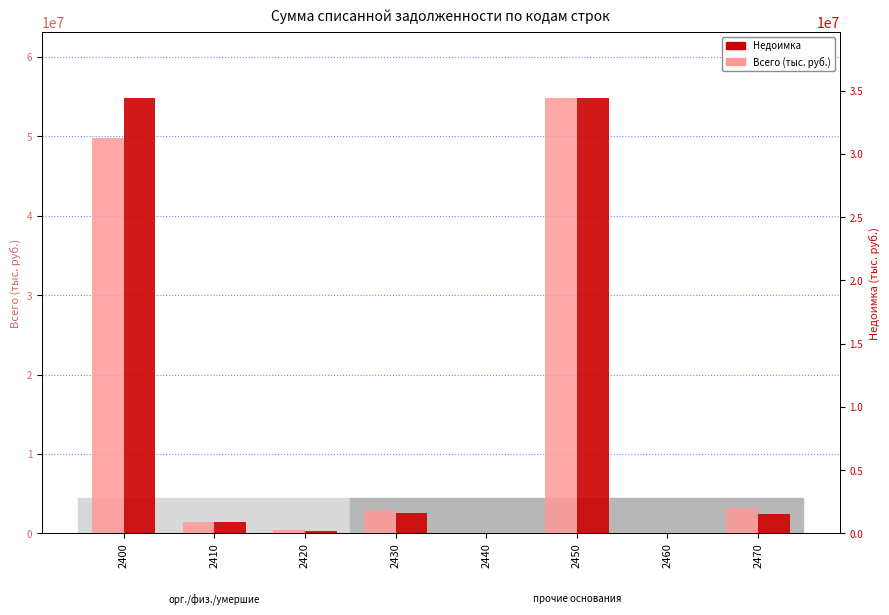

Reading left to right, list all the values displayed in this chart.

Всего (тыс. руб.): 49814838	1473805	379038	2930186	64713	54894239	3512	3199691
Недоимка: 34463293	927976	224428	1632369	62565	34427649	1071	1553685